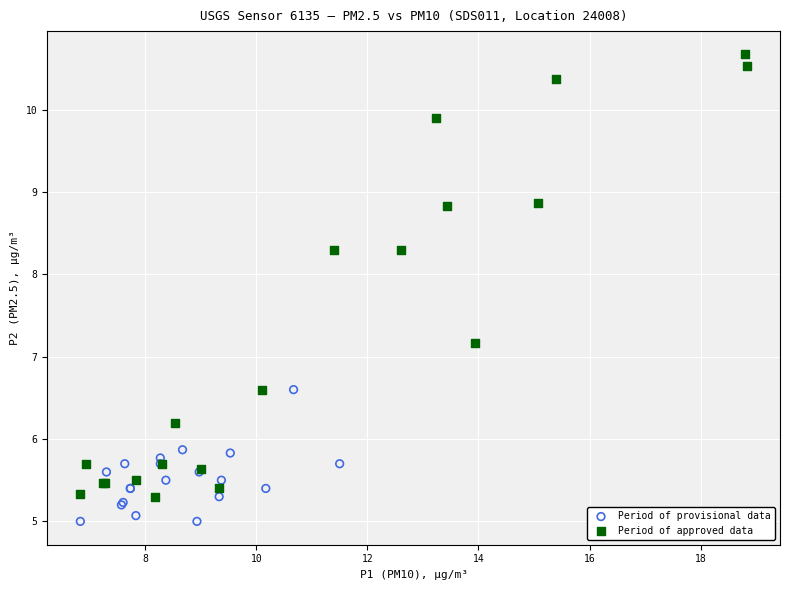

Which series reaches the minimum Y coordinate?

Period of provisional data